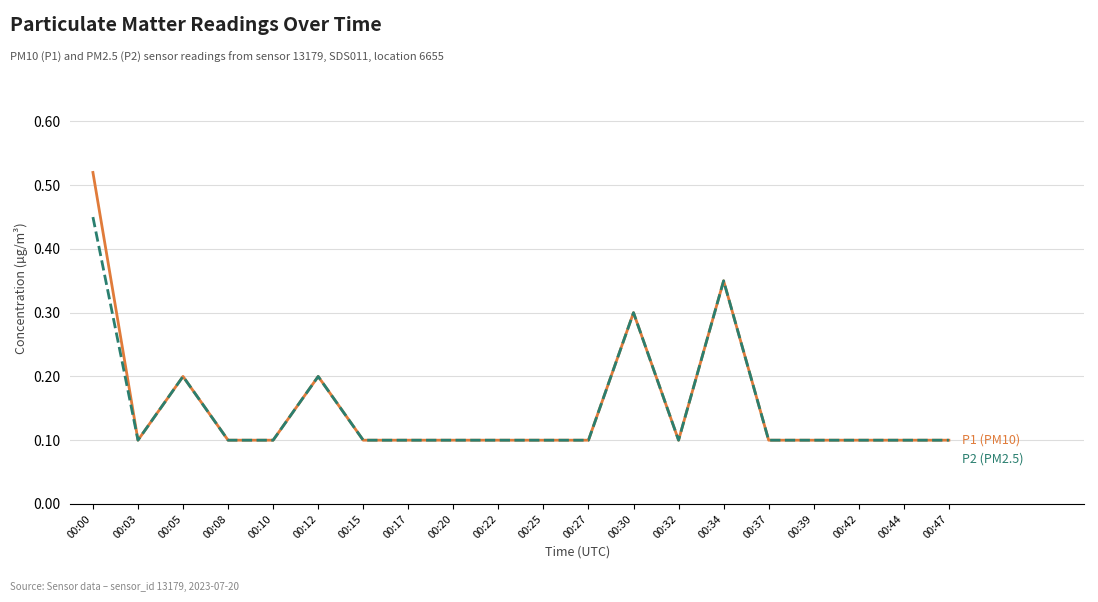

At which category is the sum across all series the highest?

00:00